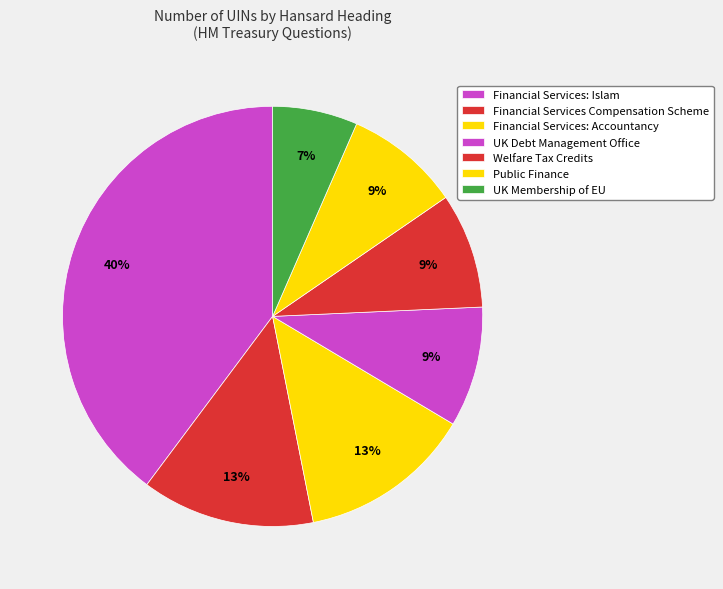

How many segments does this pie chart have?

7